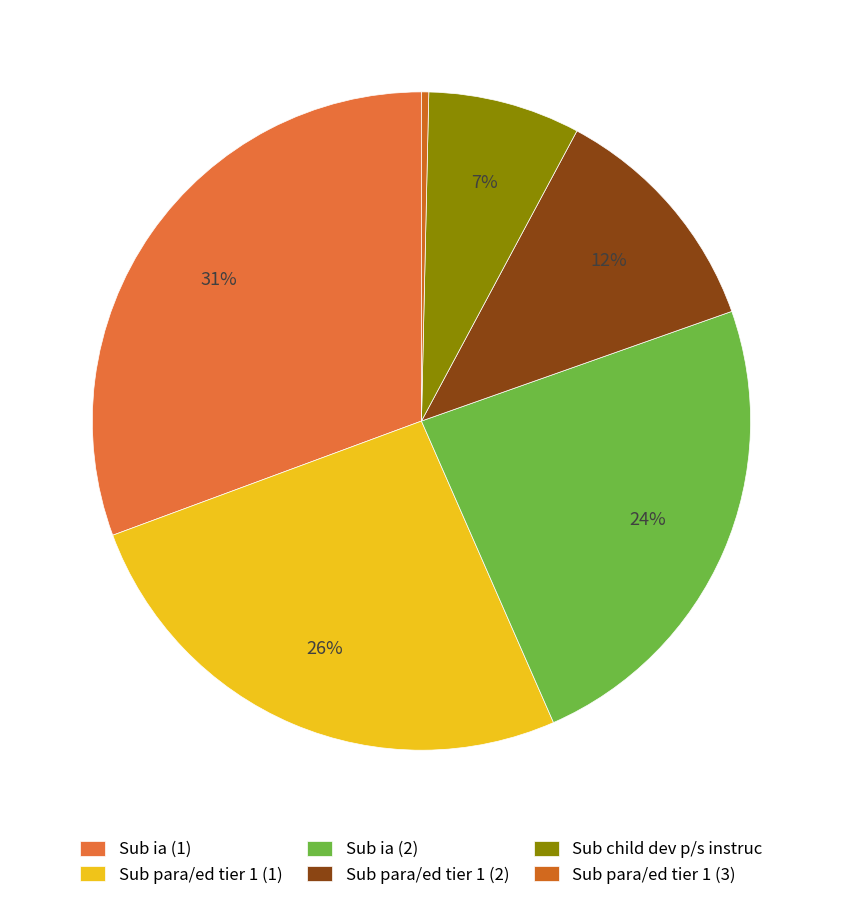

What is the largest slice in the pie chart?

Sub ia (1)